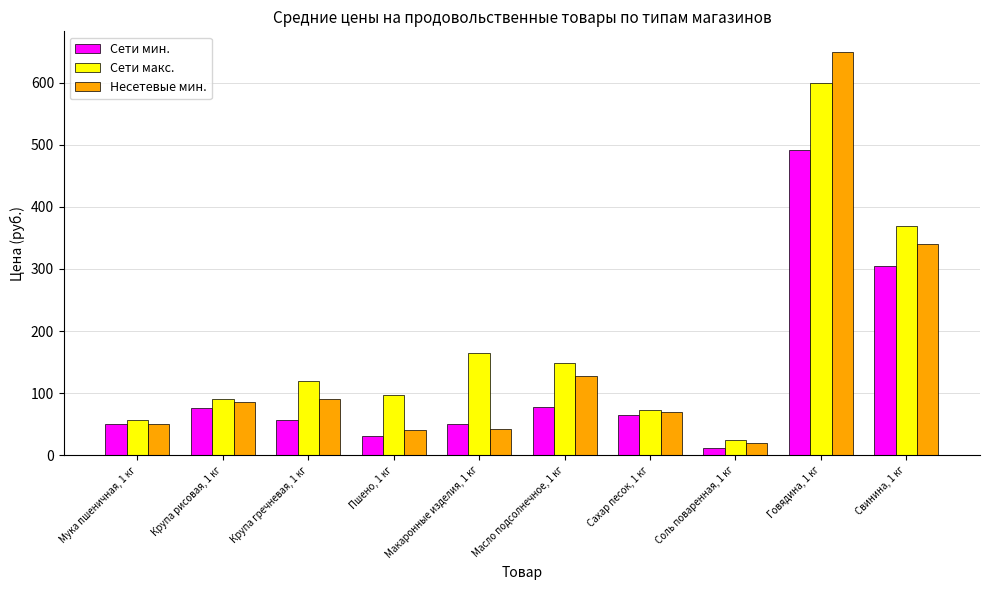

What is the difference between the Сети мин. values at Говядина, 1 кг and Свинина, 1 кг?

187.0